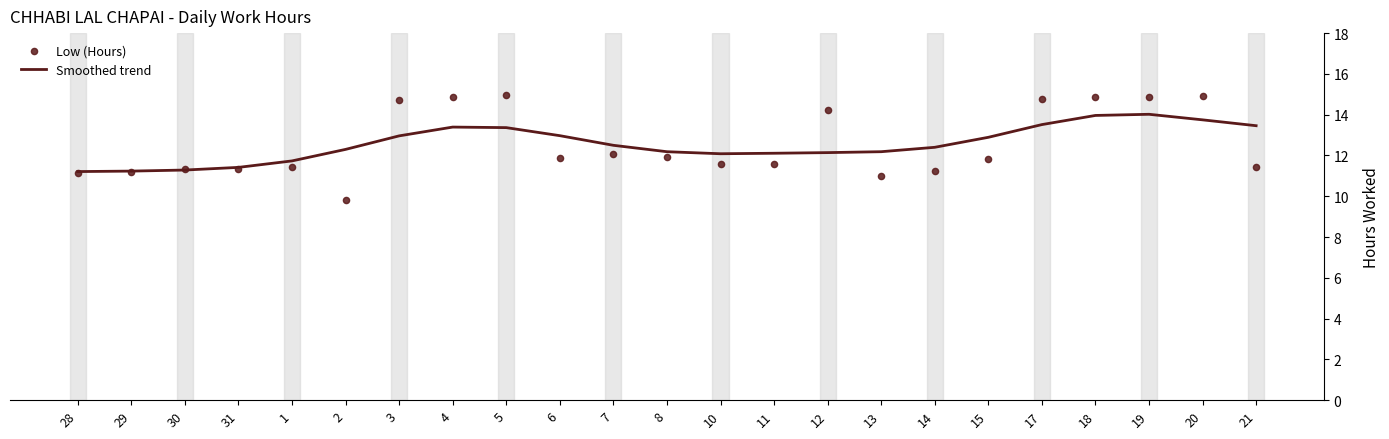

Is the value of Low (Hours) at 8 greater than the value of Smoothed trend at 7?

No